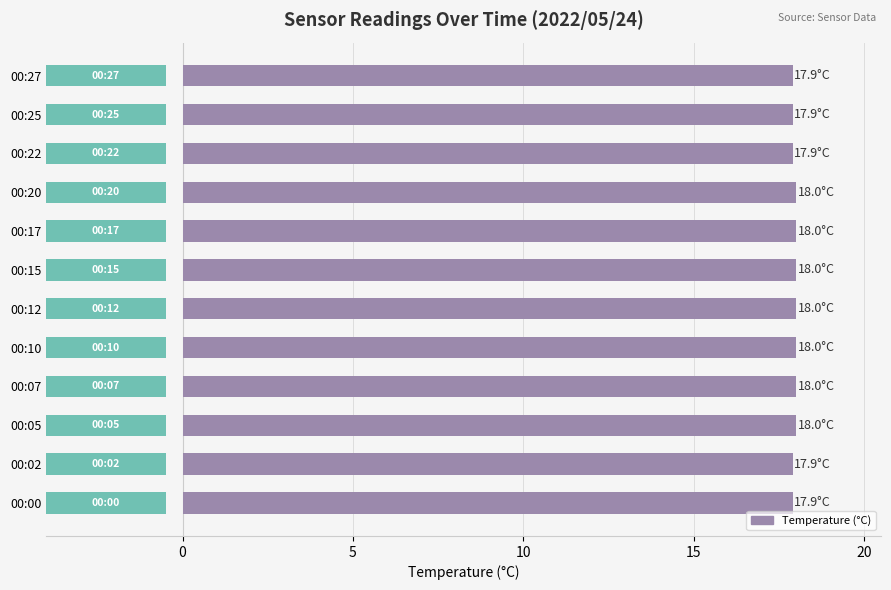

What is the ratio of the value at 00:17 to the value at 00:15?

1.0